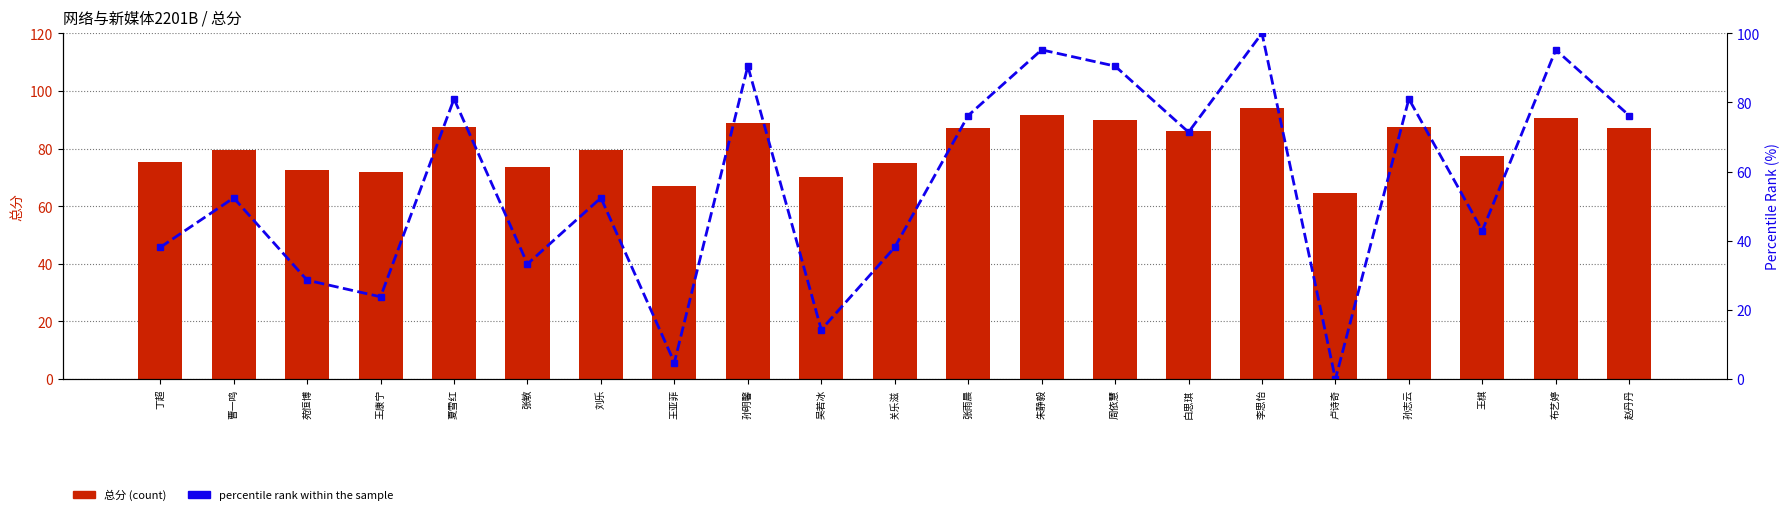

What is the value of the 总分 bar at the 1st from the left?

75.5